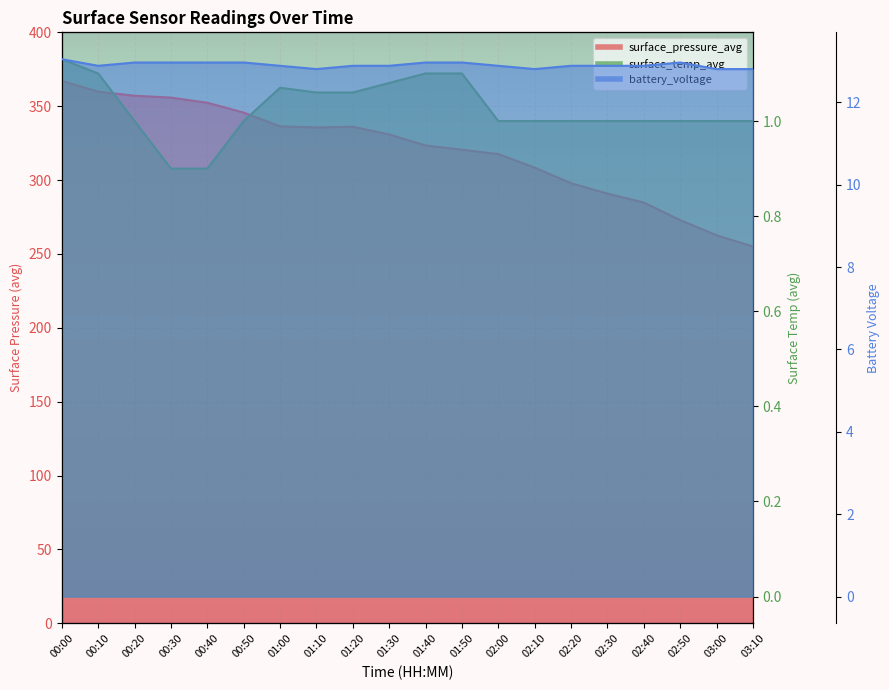

List the labels in order of surface_temp_avg value, smallest first.

00:30, 00:40, 00:20, 00:50, 02:00, 02:10, 02:20, 02:30, 02:40, 02:50, 03:00, 03:10, 01:10, 01:20, 01:00, 01:30, 00:10, 01:40, 01:50, 00:00